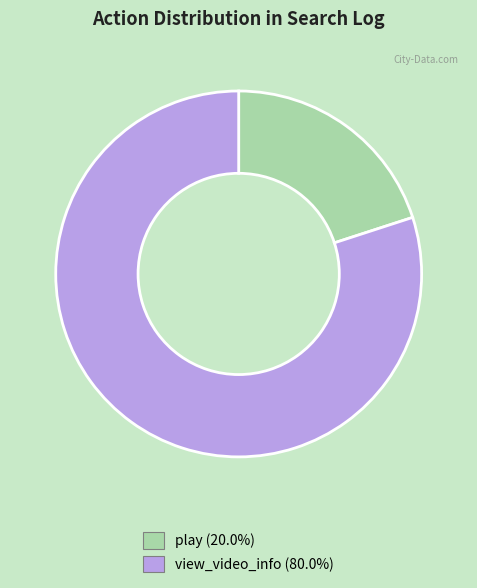

Rank the categories by value from lowest to highest.

play, view_video_info